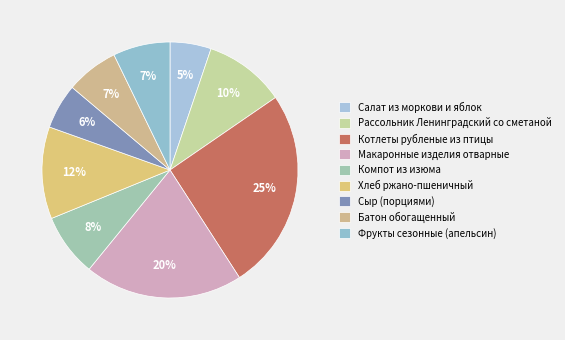

What is the total percentage of Рассольник Ленинградский со сметаной and Фрукты сезонные (апельсин)?

17.4%